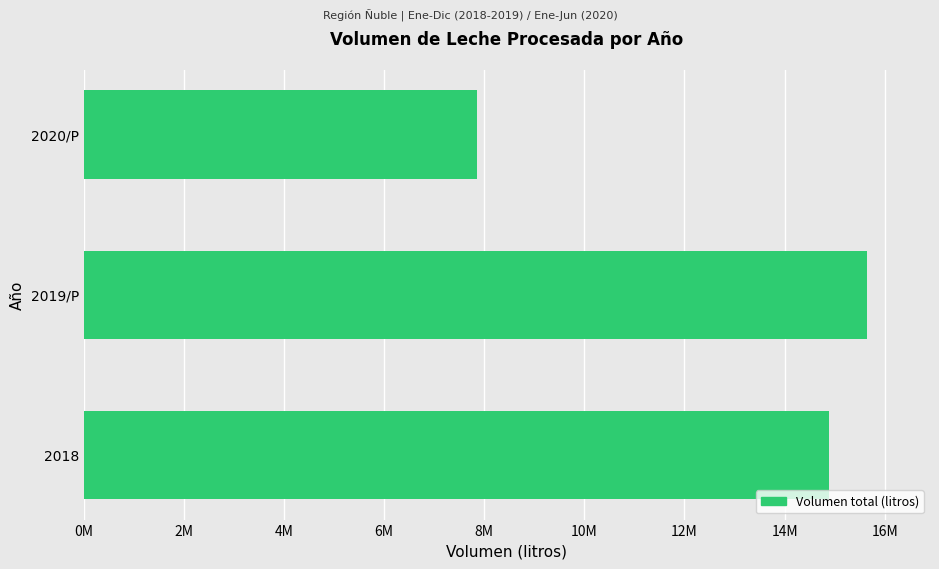

Does the chart contain any negative values?

No